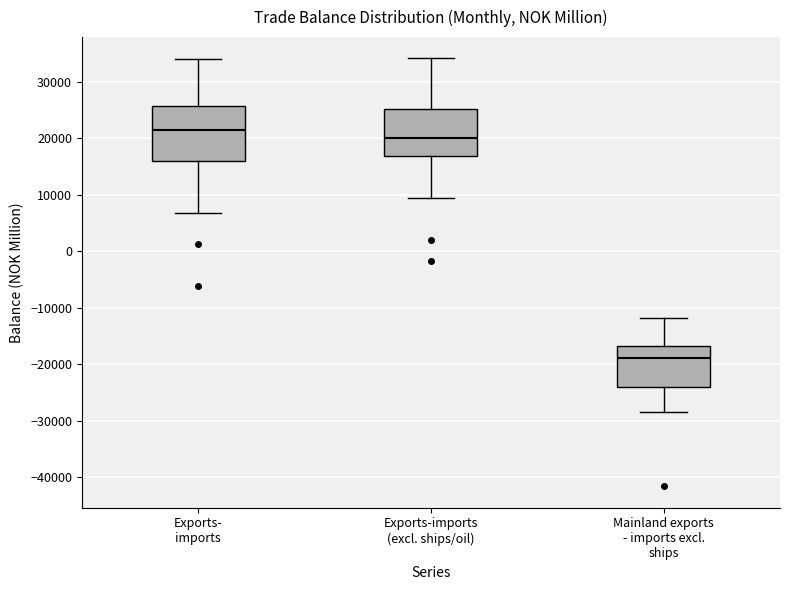

Reading left to right, read every box against the y-axis: the position of its median line, the range the box covers, and the ends of its whiskers. The values are not printed on the chart, so give them approximately, as read against the axis.

Exports- imports: median 21000, box 16000 to 26000, whiskers 7000 to 34000
Exports-imports (excl. ships/oil): median 20000, box 17000 to 25000, whiskers 9000 to 34000
Mainland exports - imports excl. ships: median -19000, box -24000 to -17000, whiskers -28000 to -12000